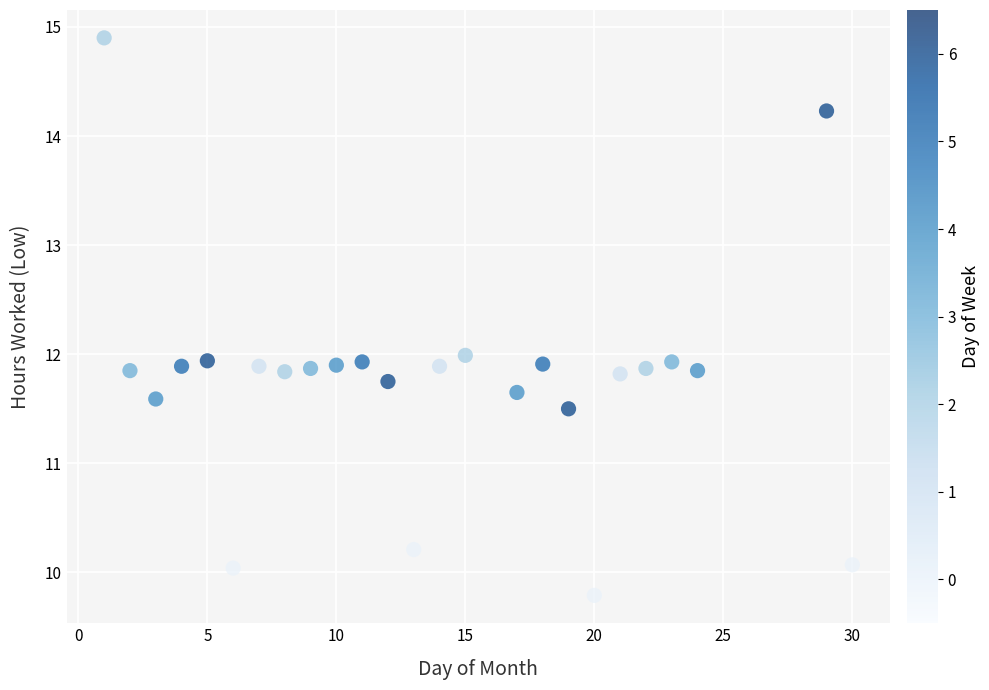

What is the range of Y values (max minus min)?

5.1